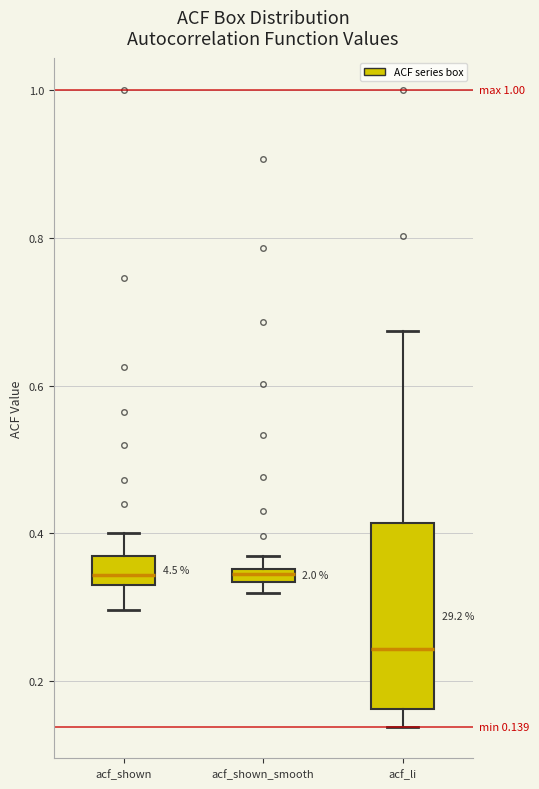

Comparing the boxes themselves (not the whiskers), which one is the tallest?

acf_li